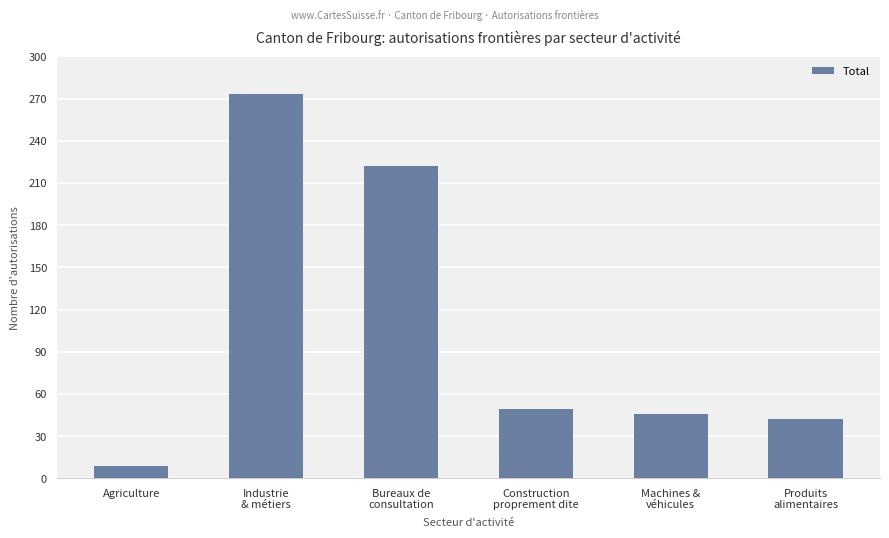

What is the value of the 1st bar from the left?

9